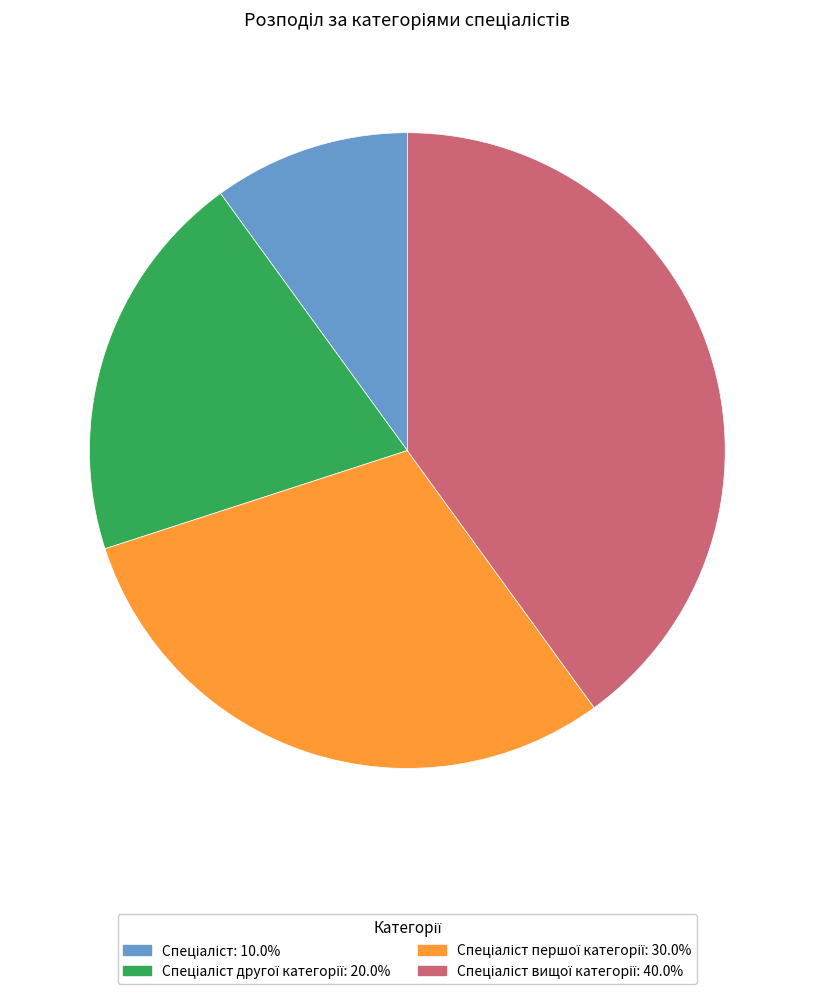

Does any single category account for the majority?

No